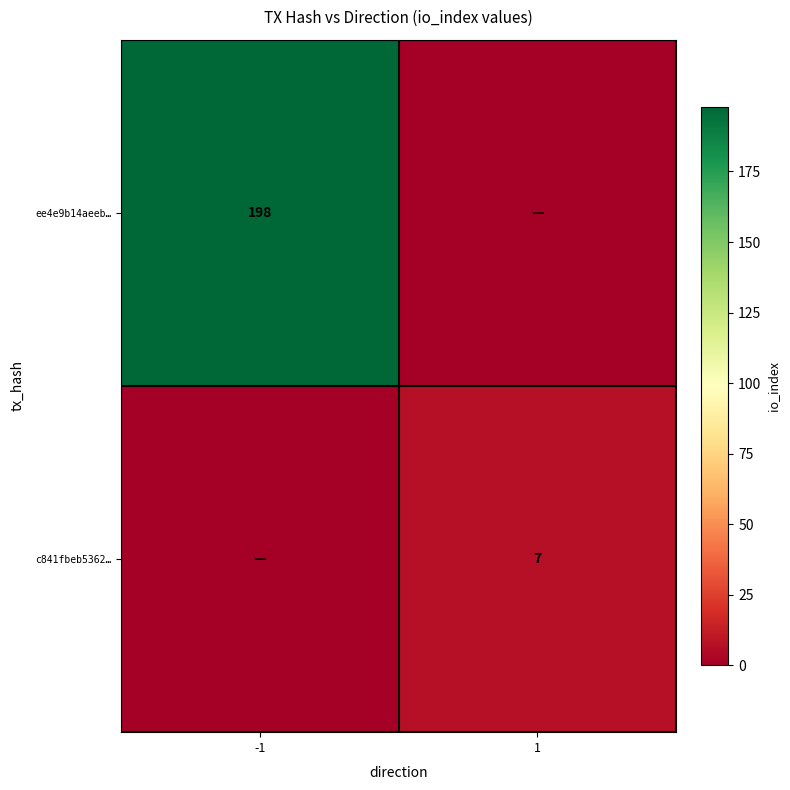

The value of ee4e9b14aeeb… at -1 is 309. True or false?

False